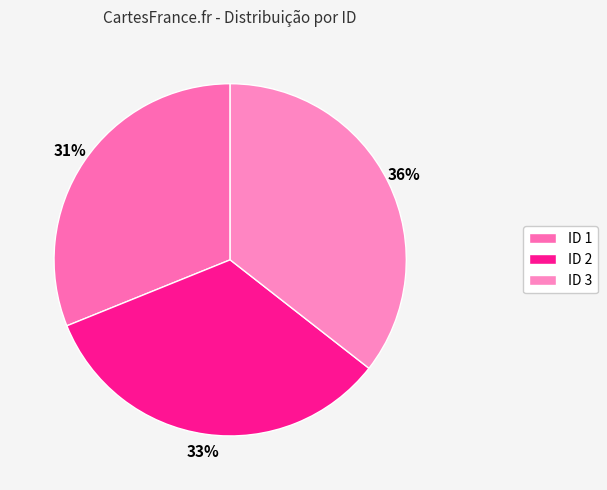

Is it true that ID 2 is 23% of the pie?

False